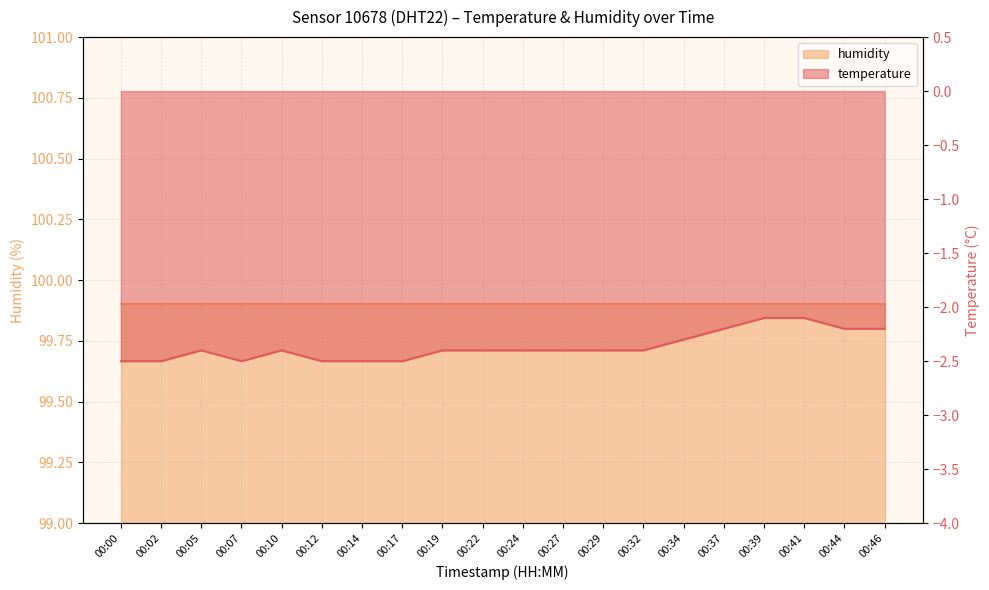

Which has a higher value, 00:10 or 00:07?

00:10